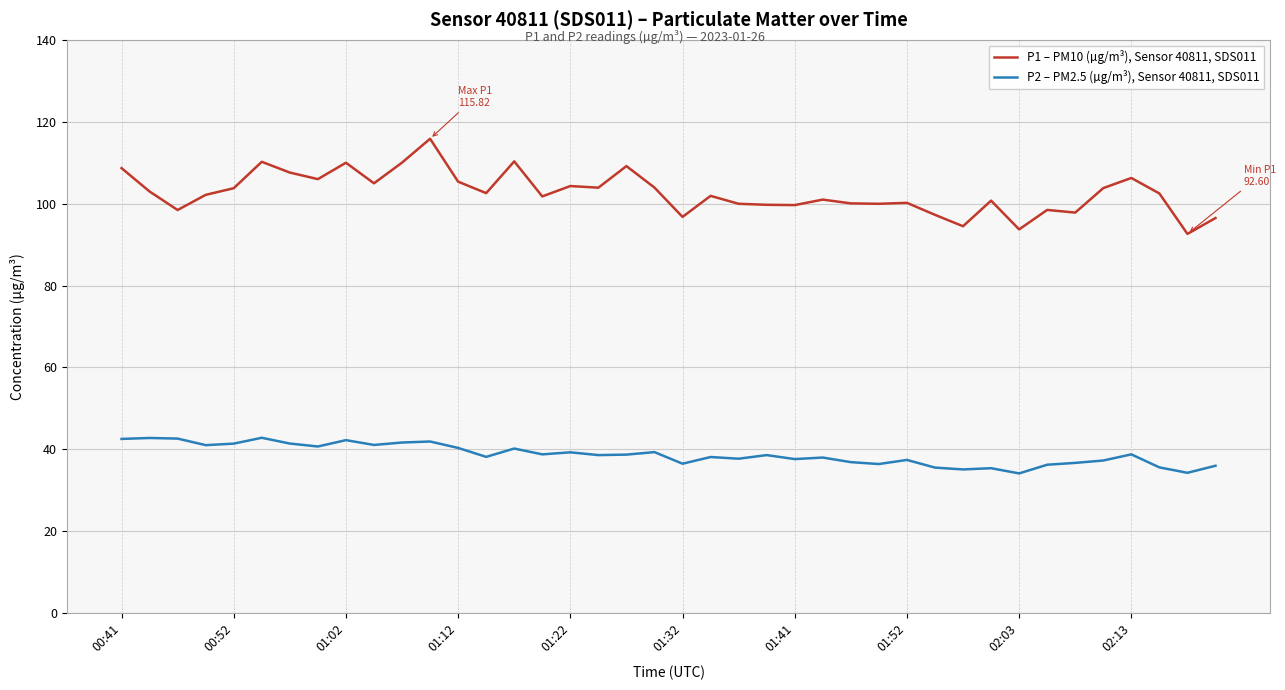

What is the greatest value displayed?

115.8